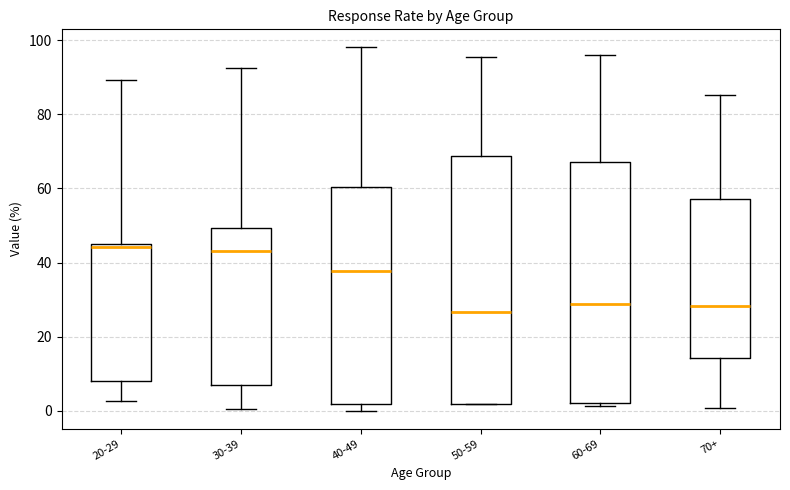

Reading left to right, transcribe this box plot: for each box, give where its median line is, the range the box spans, and where its two whiskers end, as read against the y-axis. The values are not printed on the chart, so give them approximately, as read against the axis.

20-29: median 44, box 8 to 46, whiskers 2 to 90
30-39: median 44, box 8 to 50, whiskers 0 to 92
40-49: median 38, box 2 to 60, whiskers 0 to 98
50-59: median 26, box 2 to 68, whiskers 2 to 96
60-69: median 28, box 2 to 68, whiskers 2 (just below the box's lower edge) to 96
70+: median 28, box 14 to 58, whiskers 0 to 86